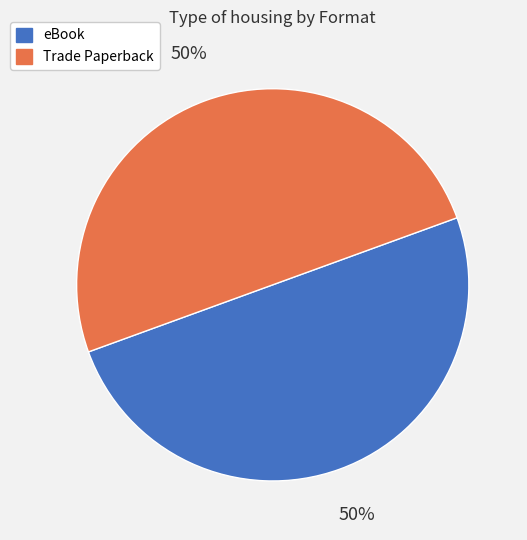

Combined, do eBook and Trade Paperback account for over 50%?

Yes